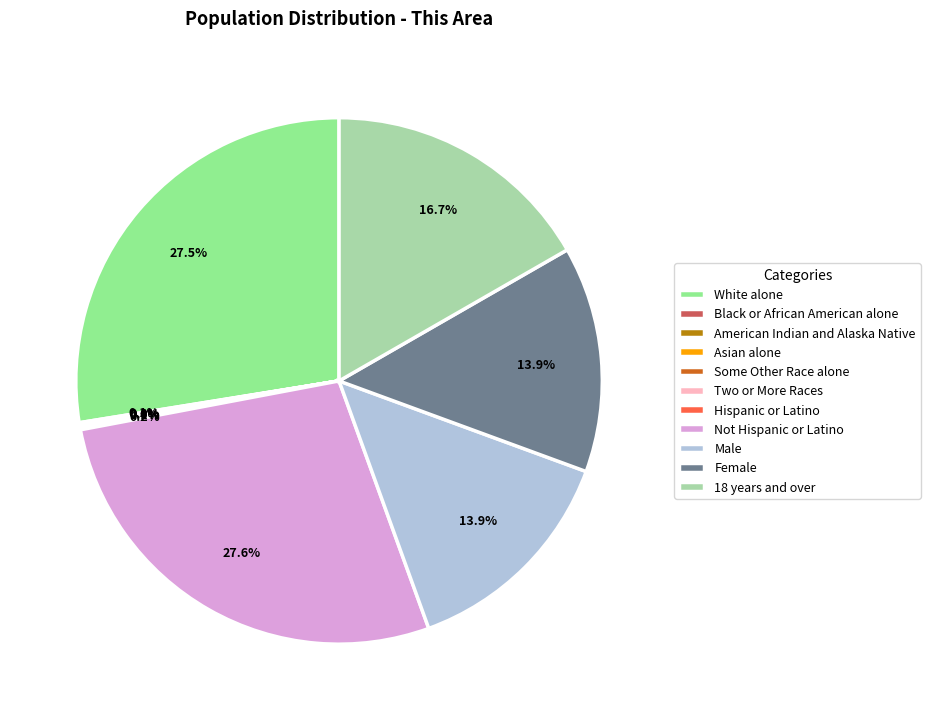

What percentage is the Female slice, to the nearest percent?

14%